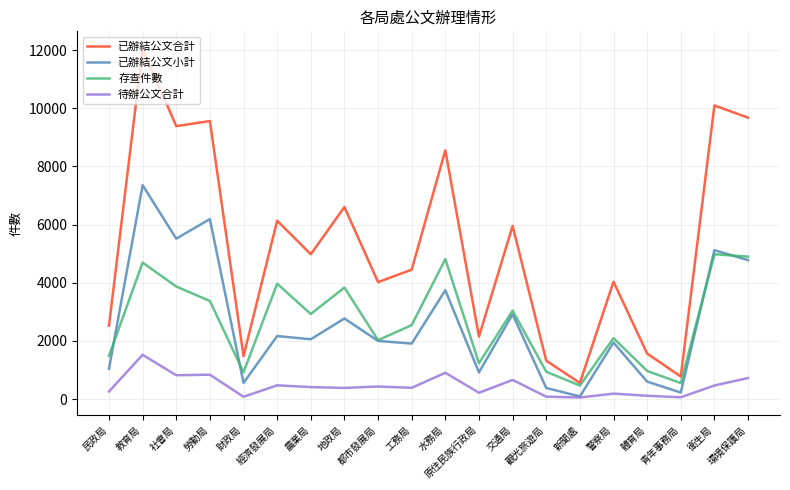

Read the 已辦結公文合計 value at 原住民族行政局.

2146